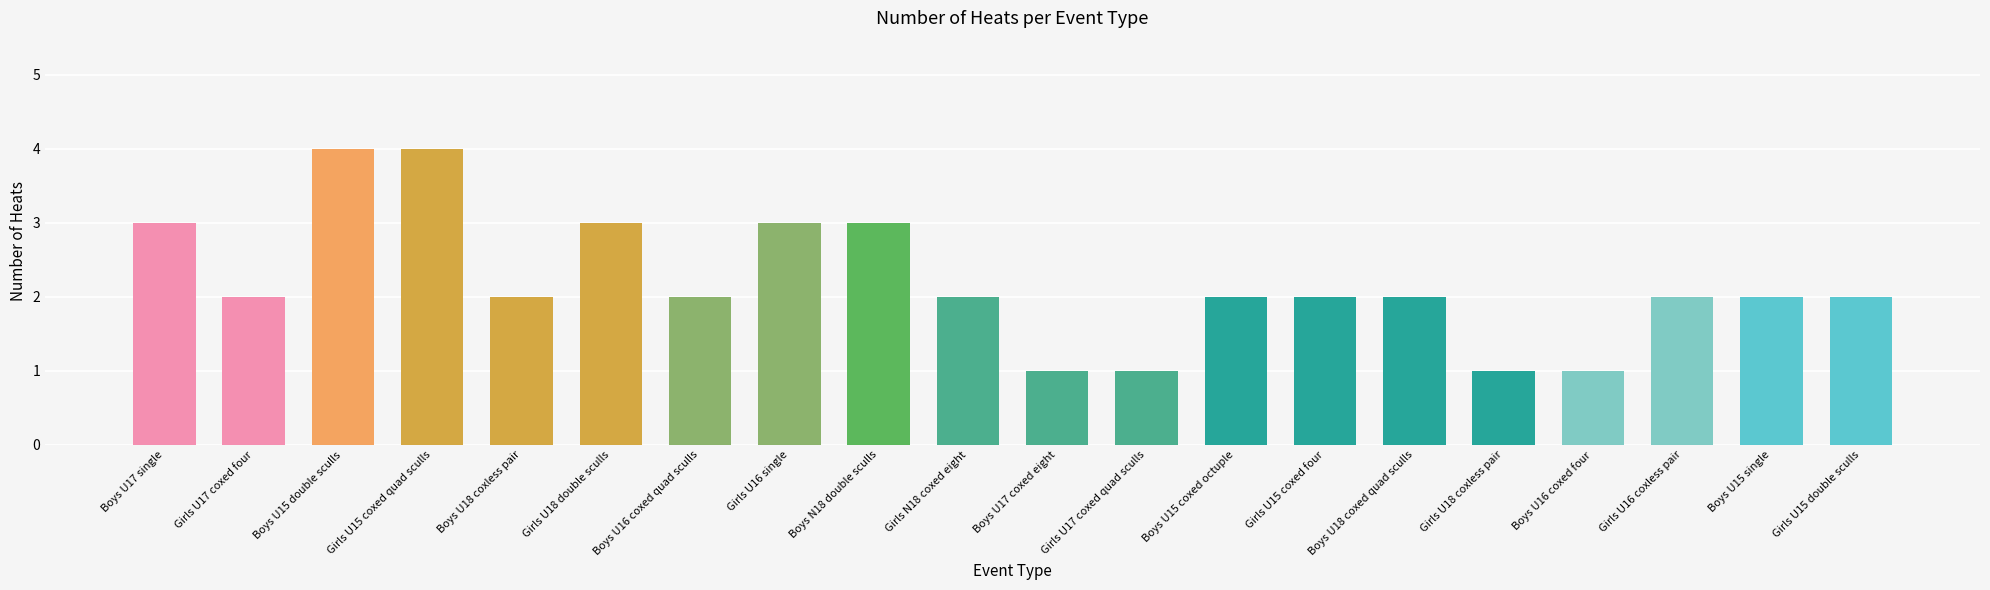

How many distinct data groups are displayed?

1